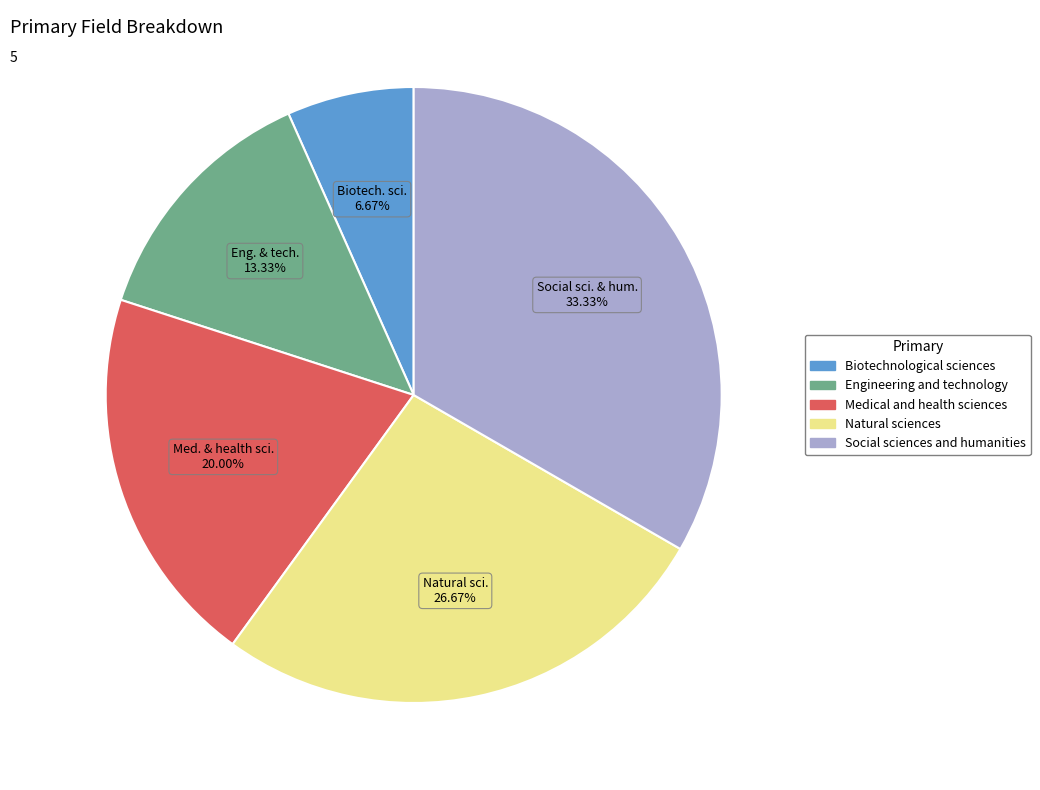

Combined, what portion of the pie is Engineering and technology and Natural sciences?

40.0%